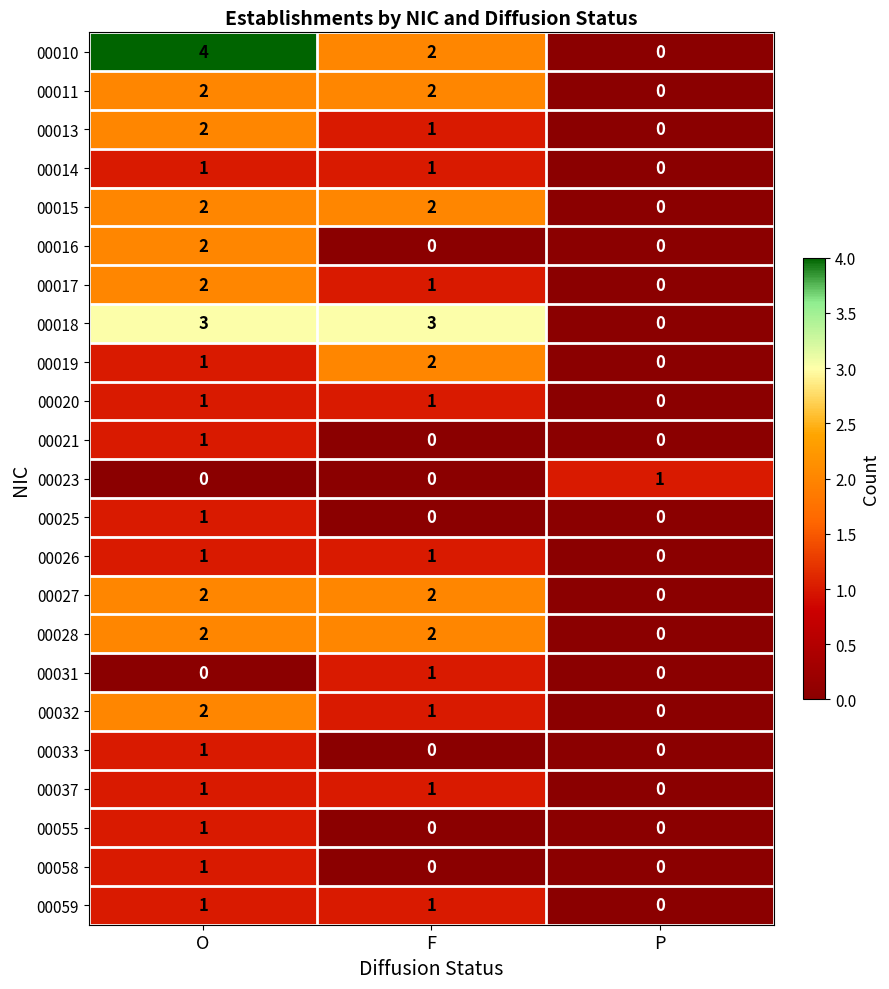

Where is 00026 nearest to the value 0?

P